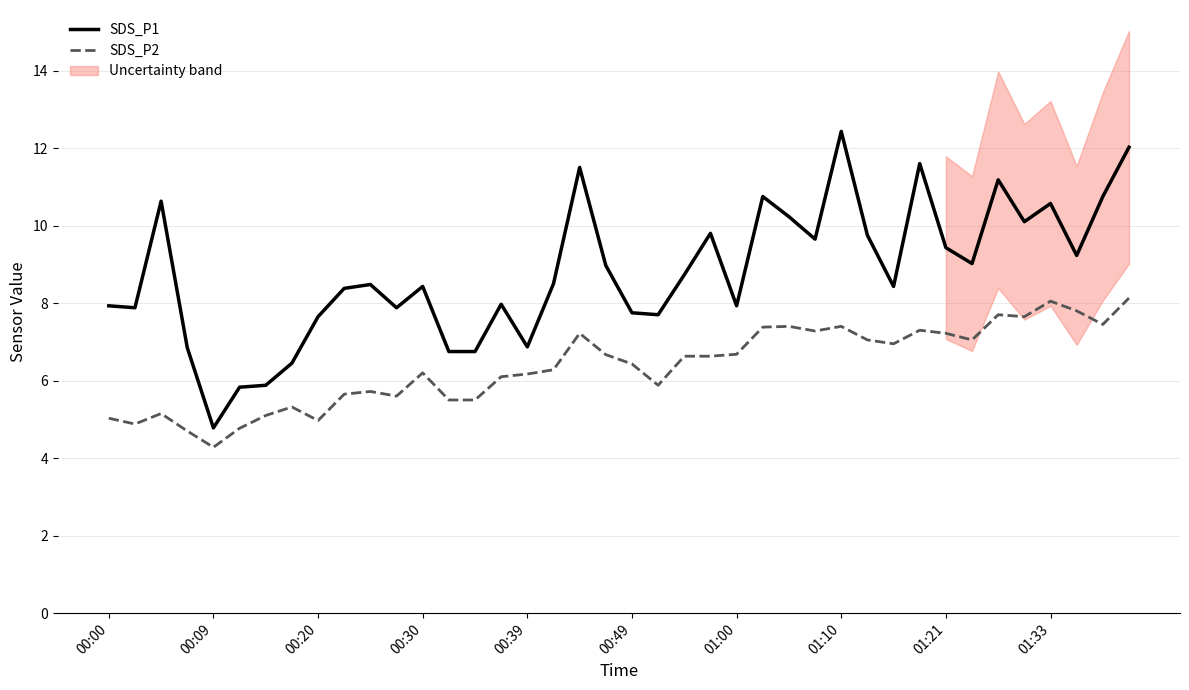

What is the value of the SDS_P2 point at the 36th from the left?

7.7